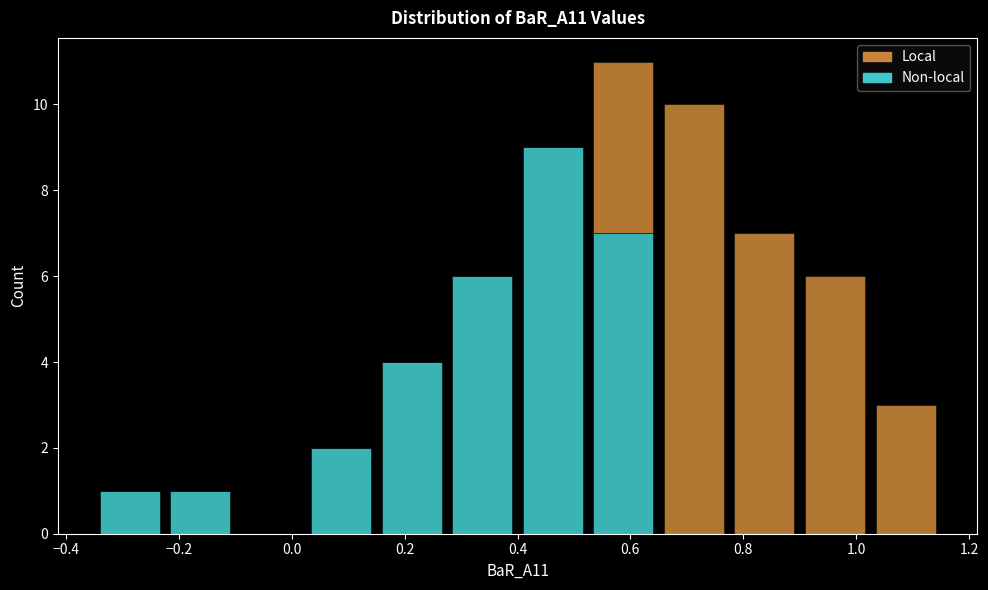

What is the total height of the stacked bar covering 0.525 to 0.650 on the x-axis? Neither the bar edges nor the heights are printed on the chart, so give them approximately, as read against the axes.

11